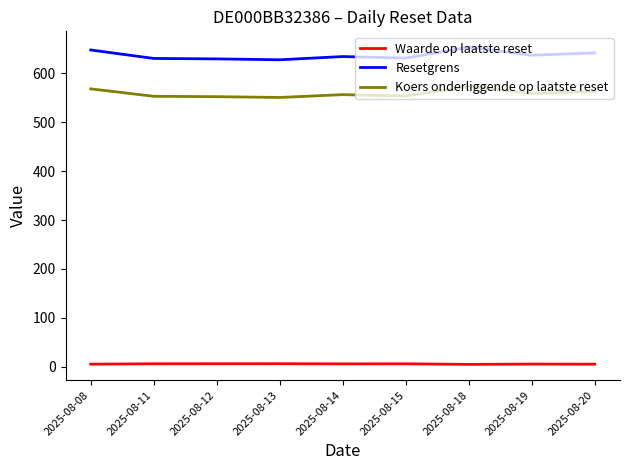

True or false: Waarde op laatste reset and Koers onderliggende op laatste reset intersect in this chart.

False